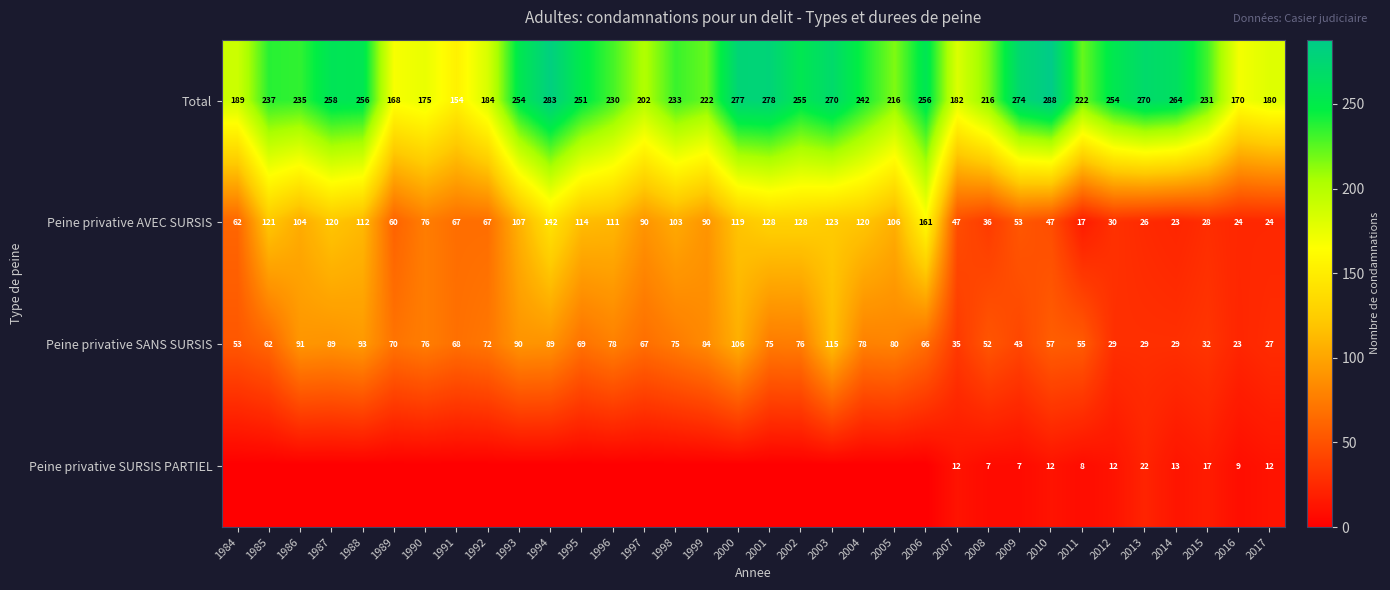

How many data points in Peine privative SANS SURSIS are less than 70?

17